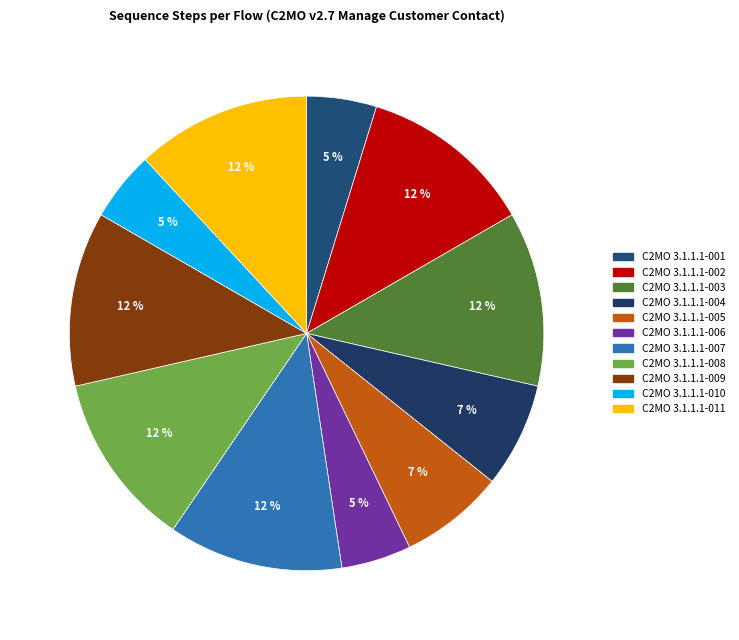

Which category has the biggest portion of the pie?

C2MO 3.1.1.1-002